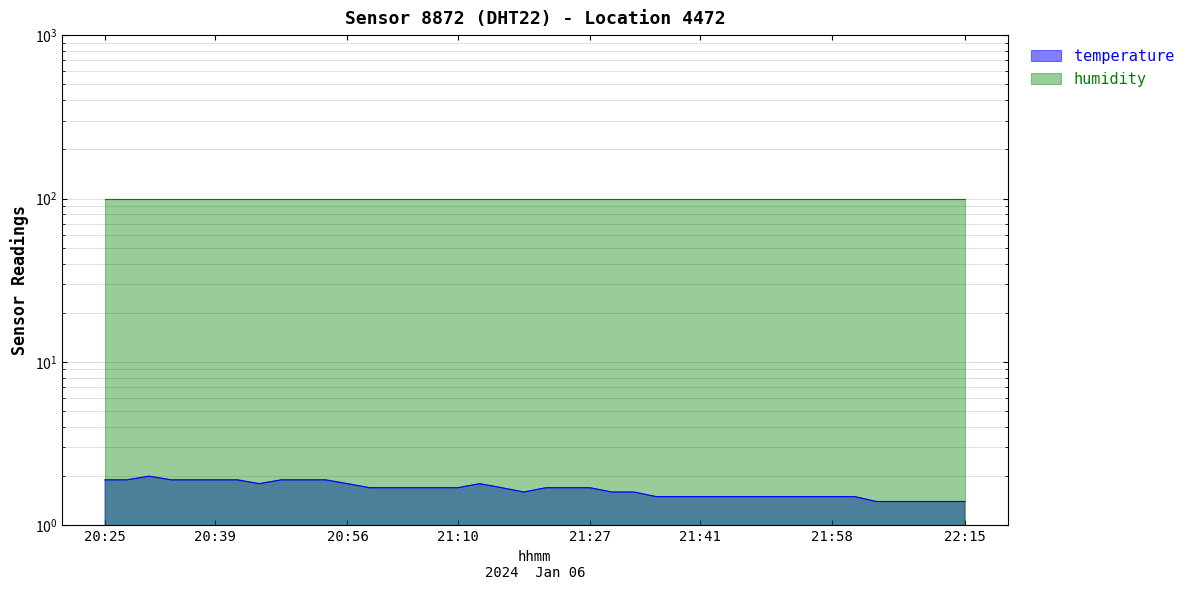

Is it true that the value at 20:47 is 3.1?

False